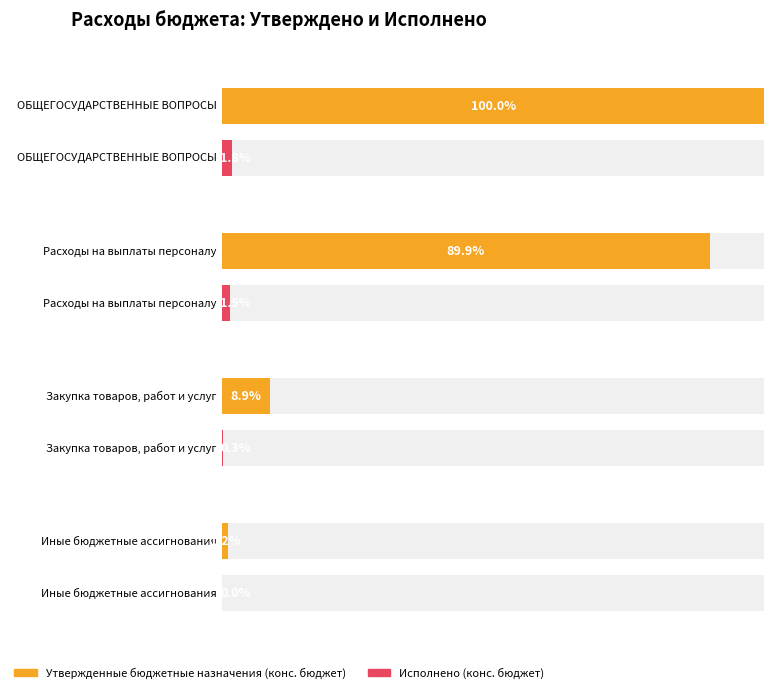

List the labels in order of Исполнено (конс. бюджет) value, largest first.

ОБЩЕГОСУДАРСТВЕННЫЕ ВОПРОСЫ, Расходы на выплаты персоналу, Закупка товаров, работ и услуг, Иные бюджетные ассигнования